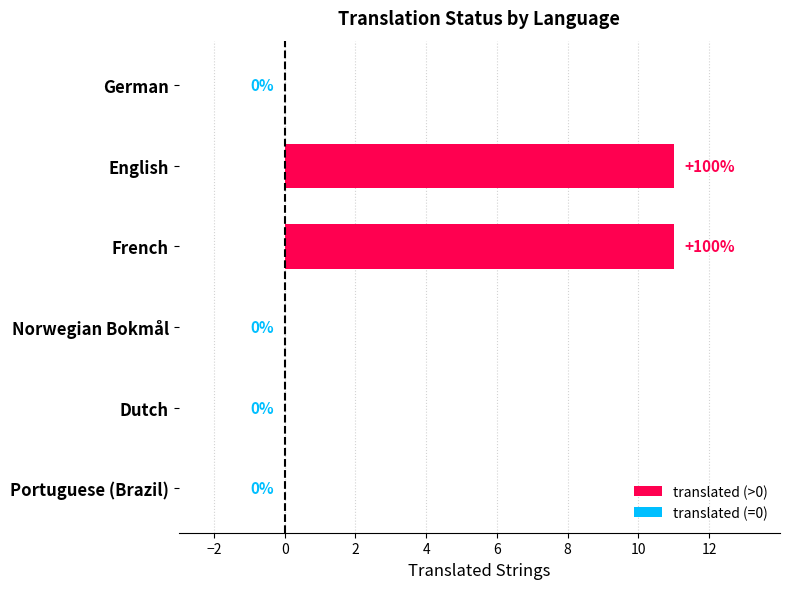

What is the change in value from French to Norwegian Bokmål?

-11